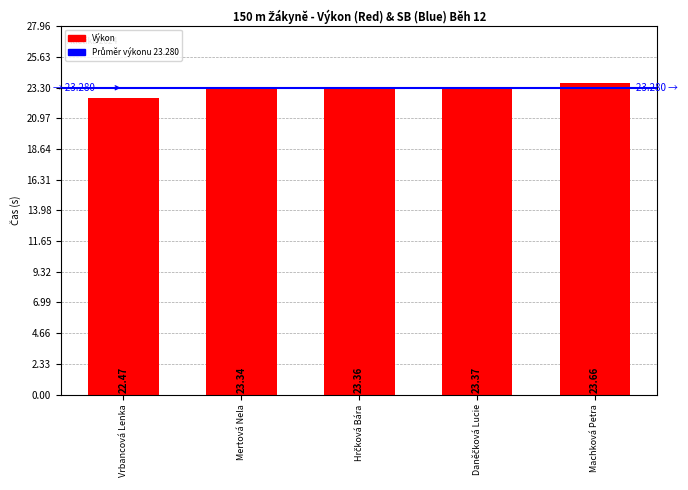

Count the values in the range 23 to 24.

4